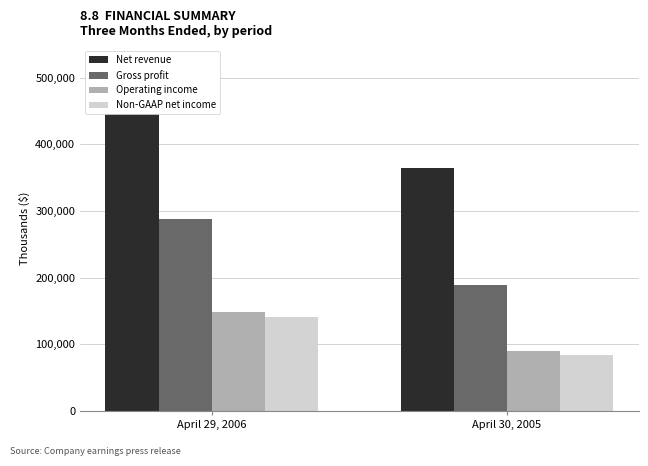

What is the sum of all Non-GAAP net income values?

225263